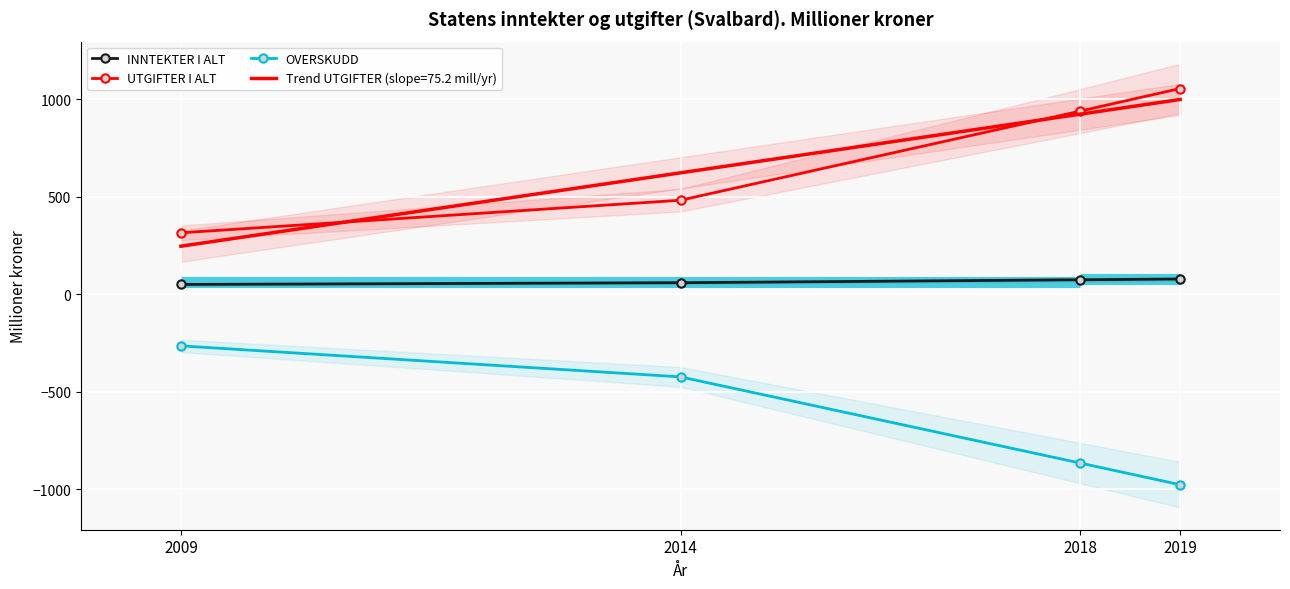

Reading right to left, extract all data points from this chart.

INNTEKTER I ALT: 79	75	60	51
UTGIFTER I ALT: 1056	940	483	316
OVERSKUDD: -976	-865	-423	-264